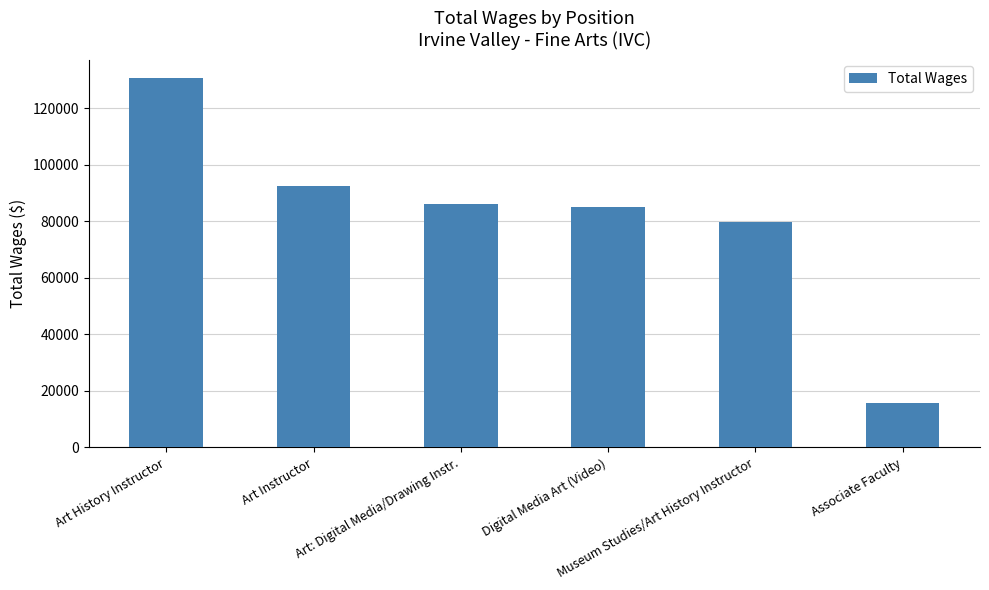

At which label does the data first exceed 86047?

Art History Instructor